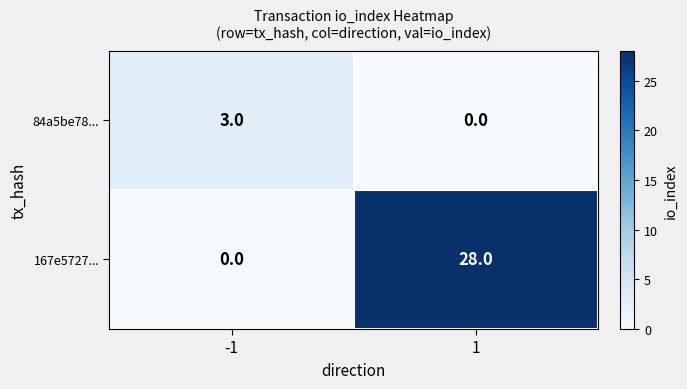

Reading left to right, transcribe all the data shown in this chart.

84a5be78...: 3	0
167e5727...: 0	28